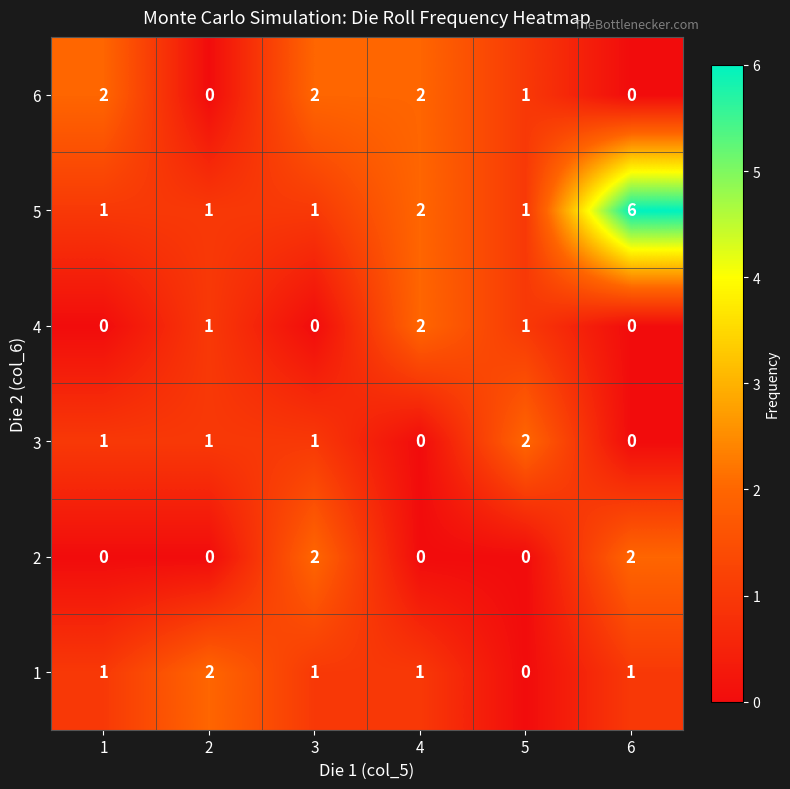

True or false: 6 has a value of 0 at 6.

True